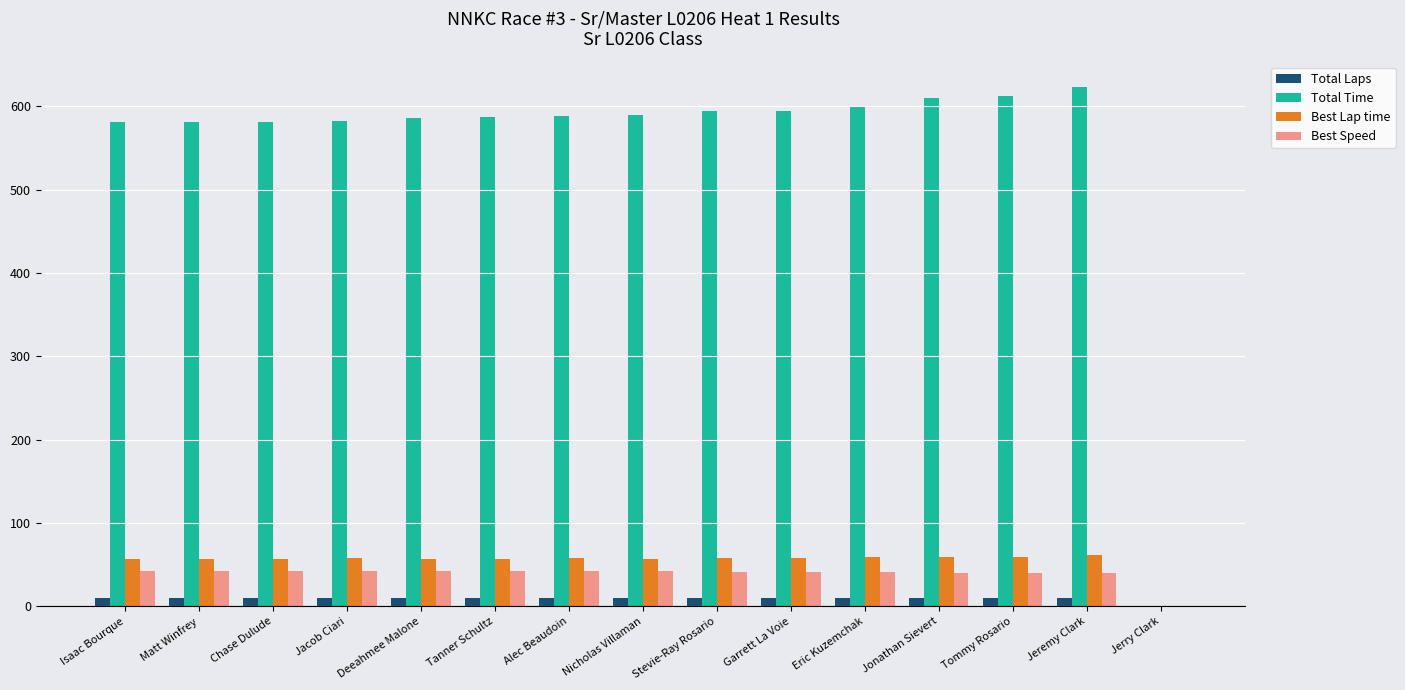

What is the sum of all Total Laps values?

140.0